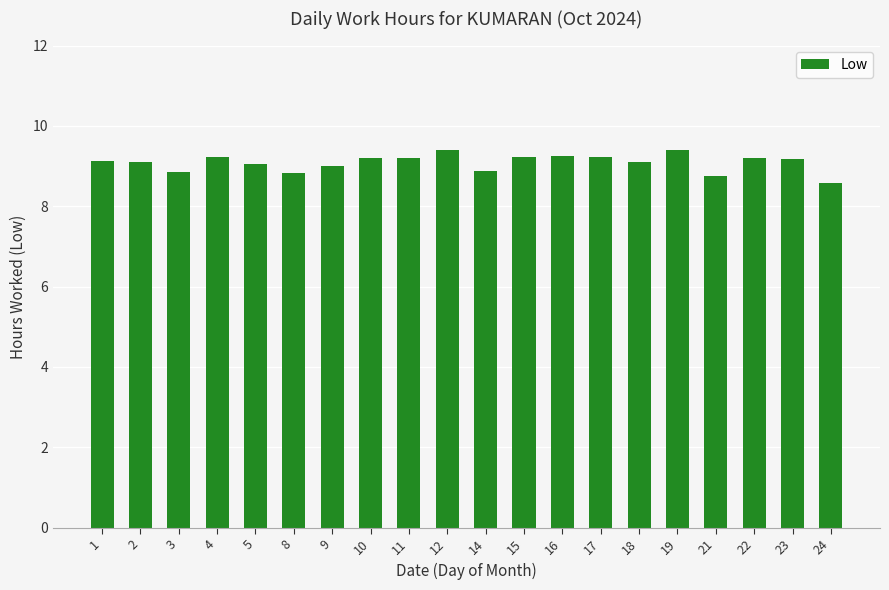

The chart shows a value of 15.1 at 23. True or false?

False